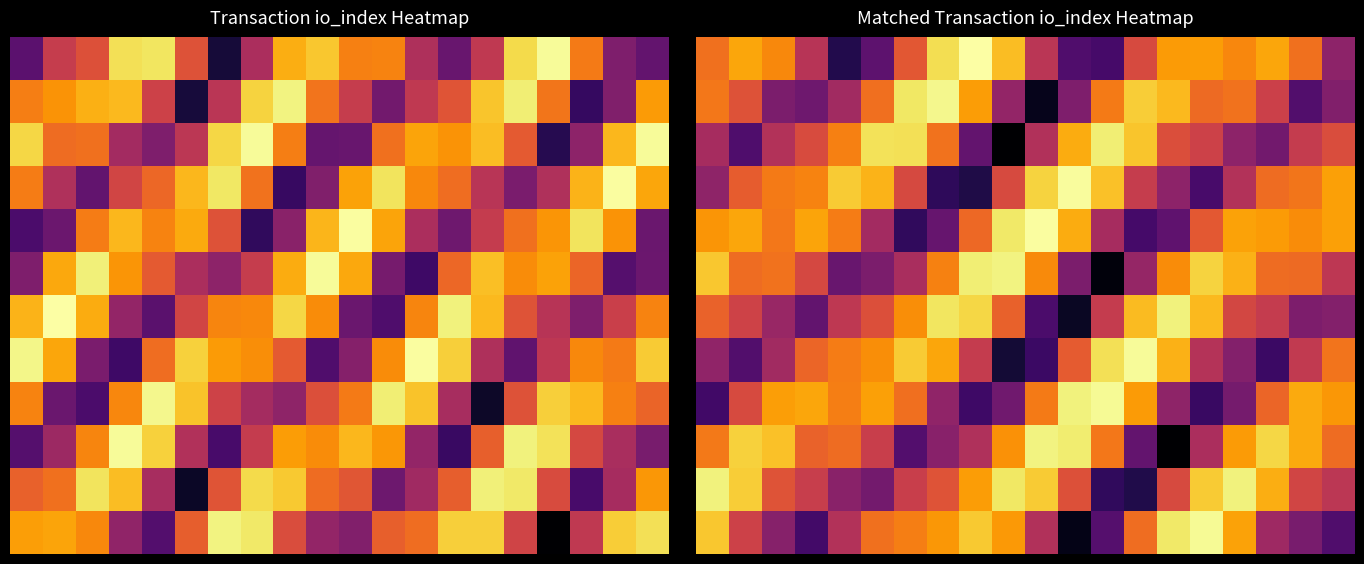

At which category is the sum across all series the highest?

16